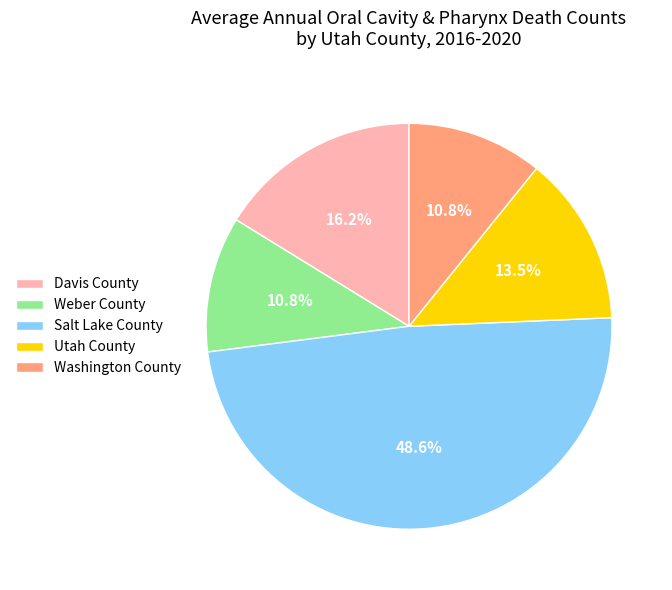

What percentage is NOT represented by Washington County?

89.2%